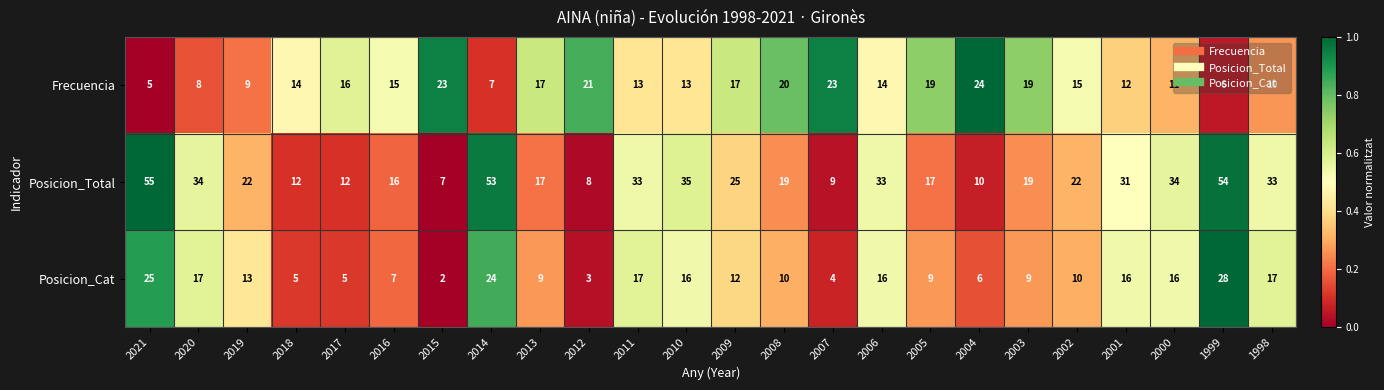

At which category is the sum across all series the highest?

1999